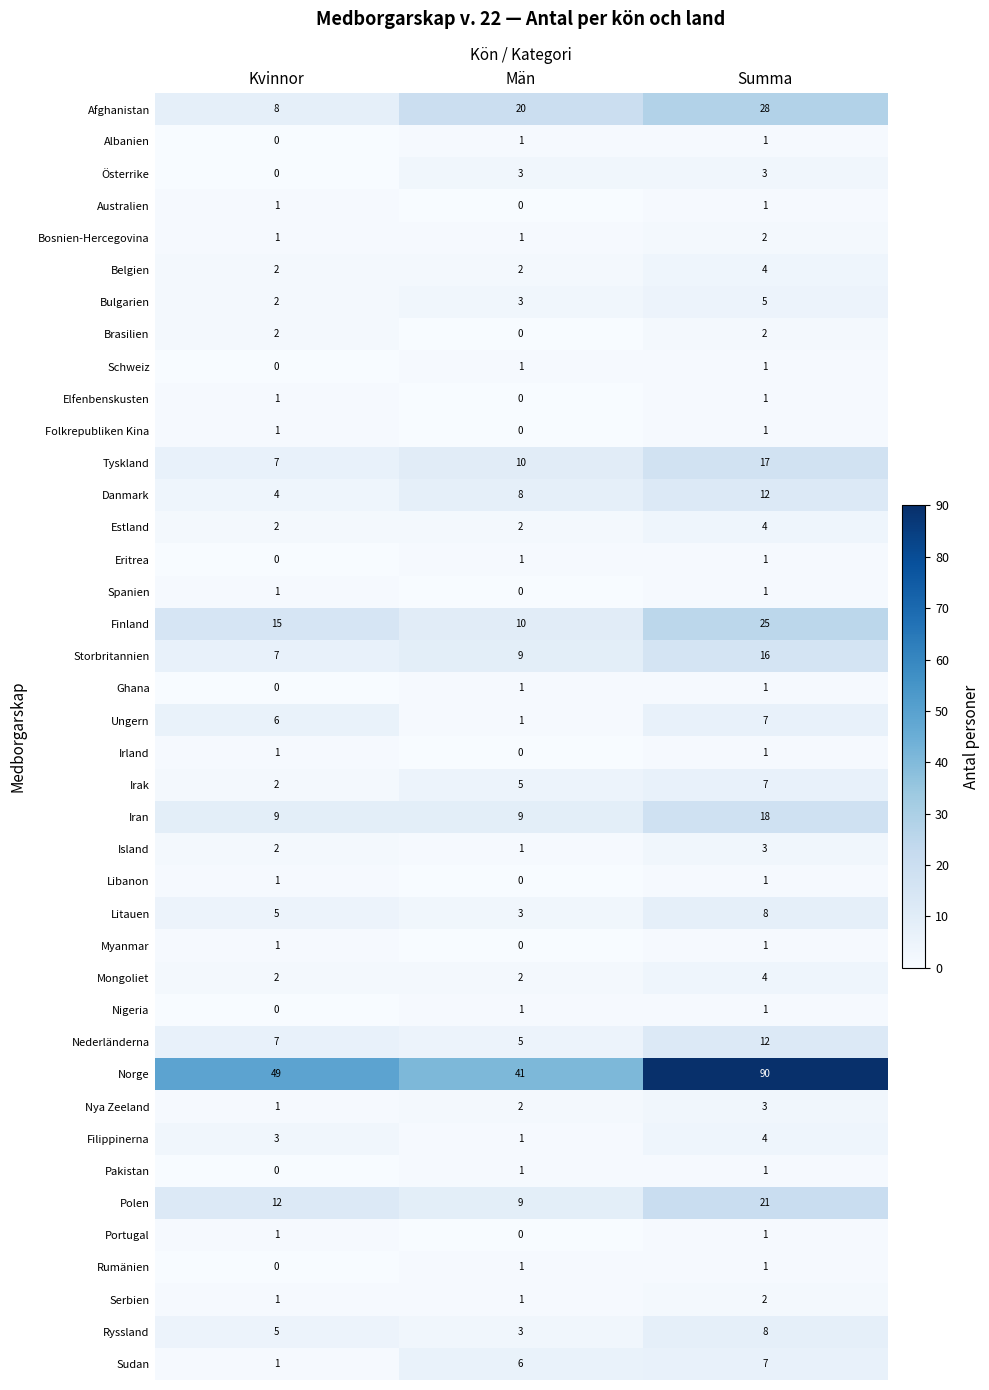

Rank the categories by Litauen value from lowest to highest.

Män, Kvinnor, Summa